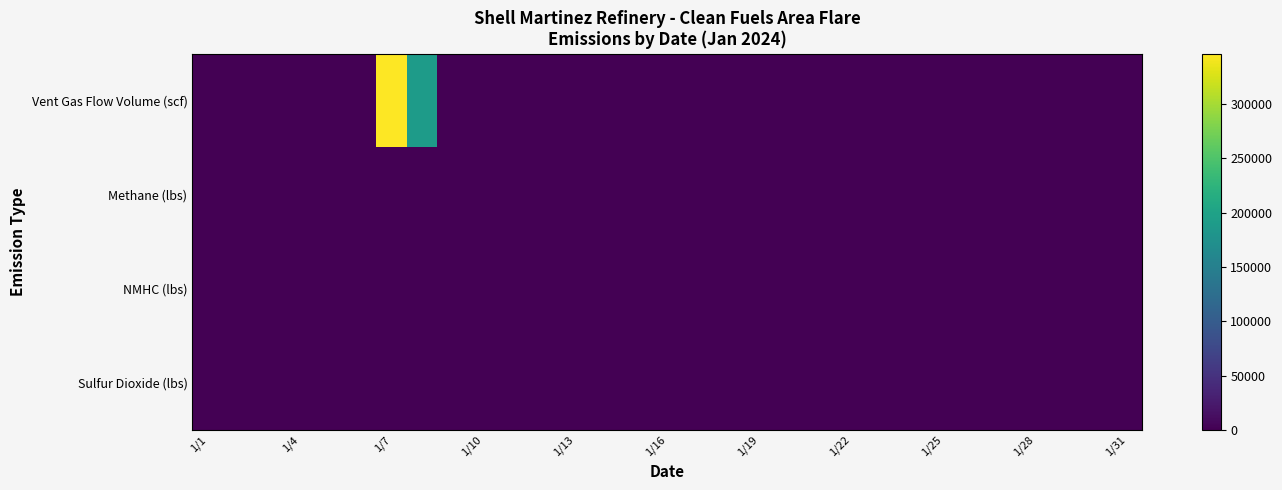

How many categories are shown in the chart?

31